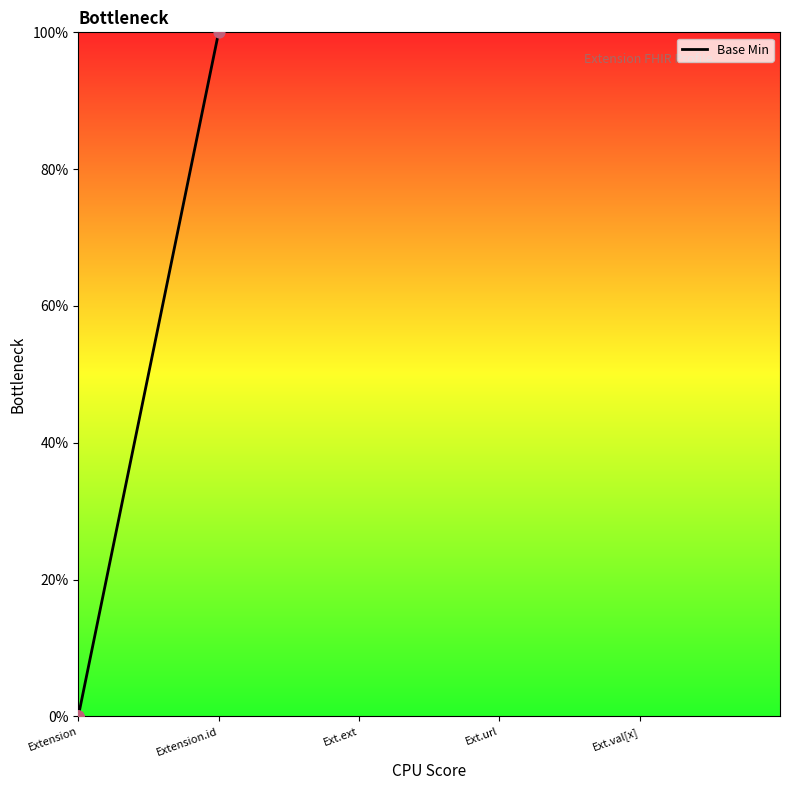

Is the value of Base Min at Extension greater than the value of Base Min points at Extension.id?

No